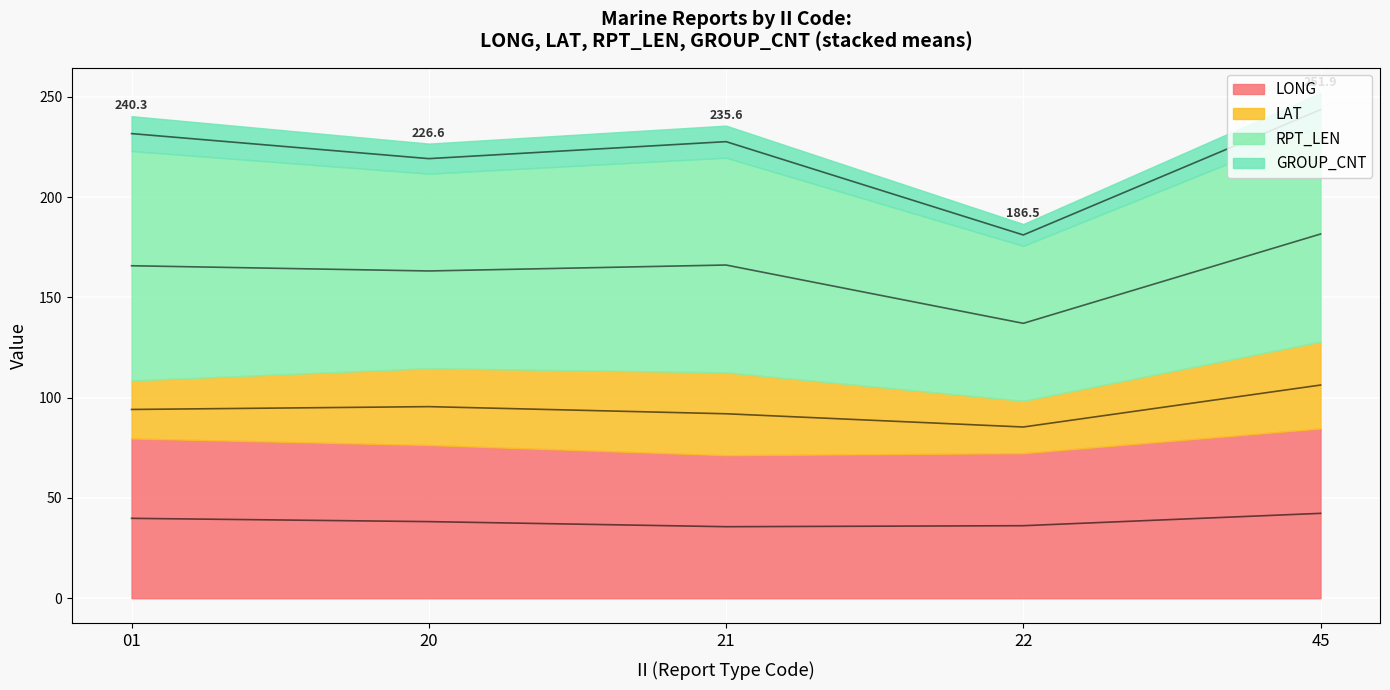

True or false: LONG and RPT_LEN cross at least once.

True